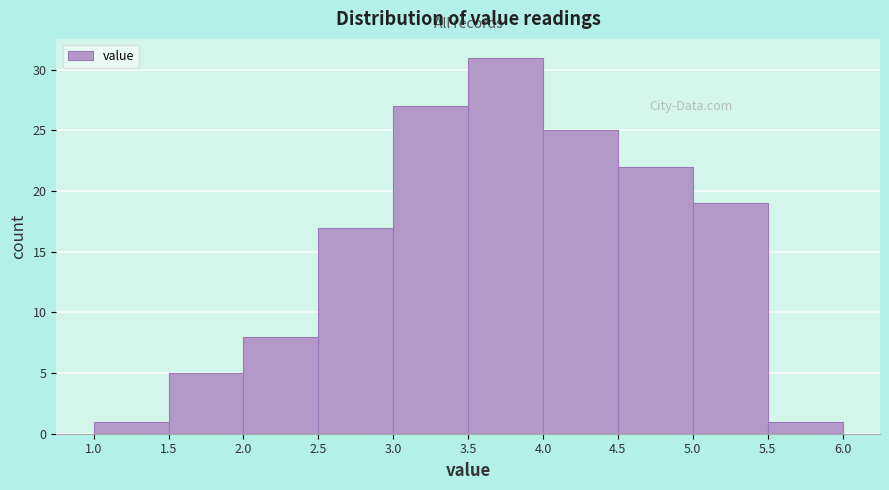

How tall is the bar that spans 2.5 to 3.0 on the x-axis? The values are not printed on the chart, so give them approximately, as read against the axis.

17